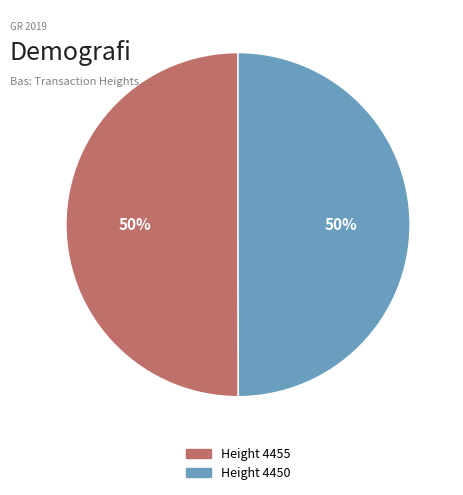

True or false: Height 4450 accounts for 50% of the total.

True